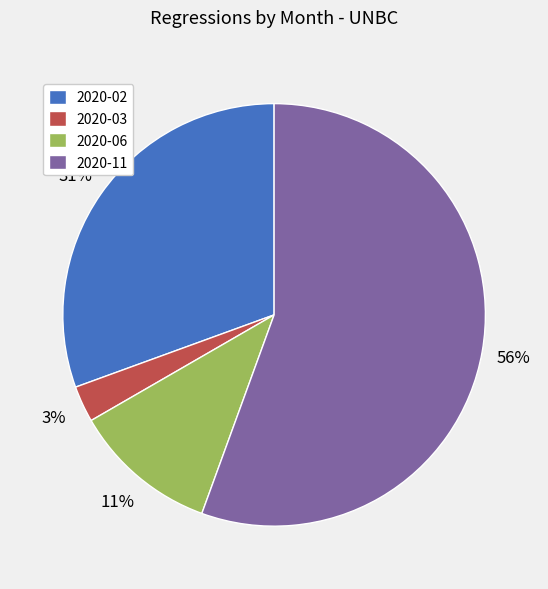

Combined, do 2020-06 and 2020-11 account for over 50%?

Yes